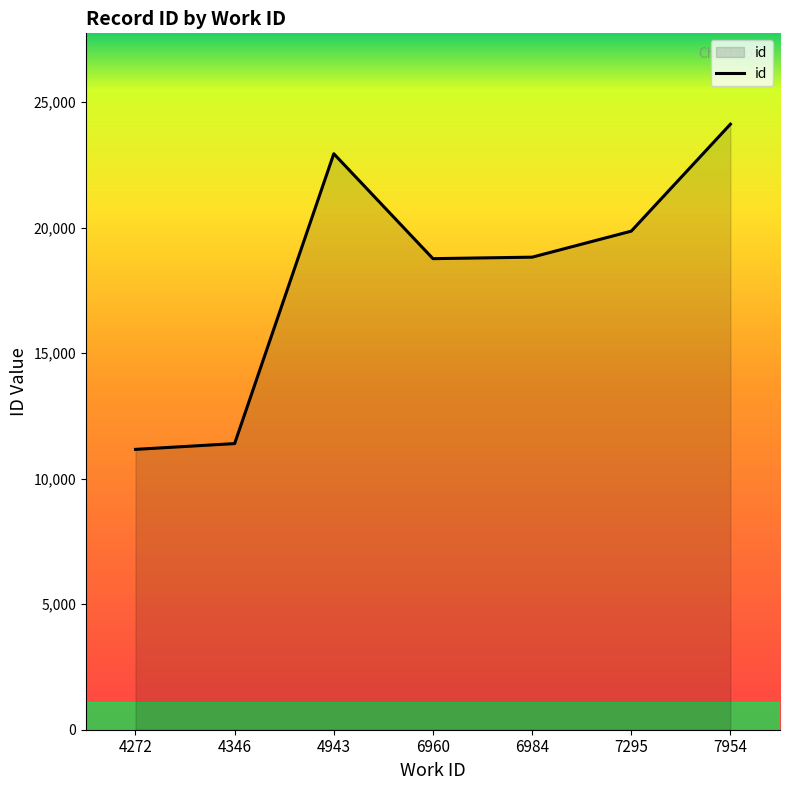

What is the change in value from 4943 to 6960?

-4180.0